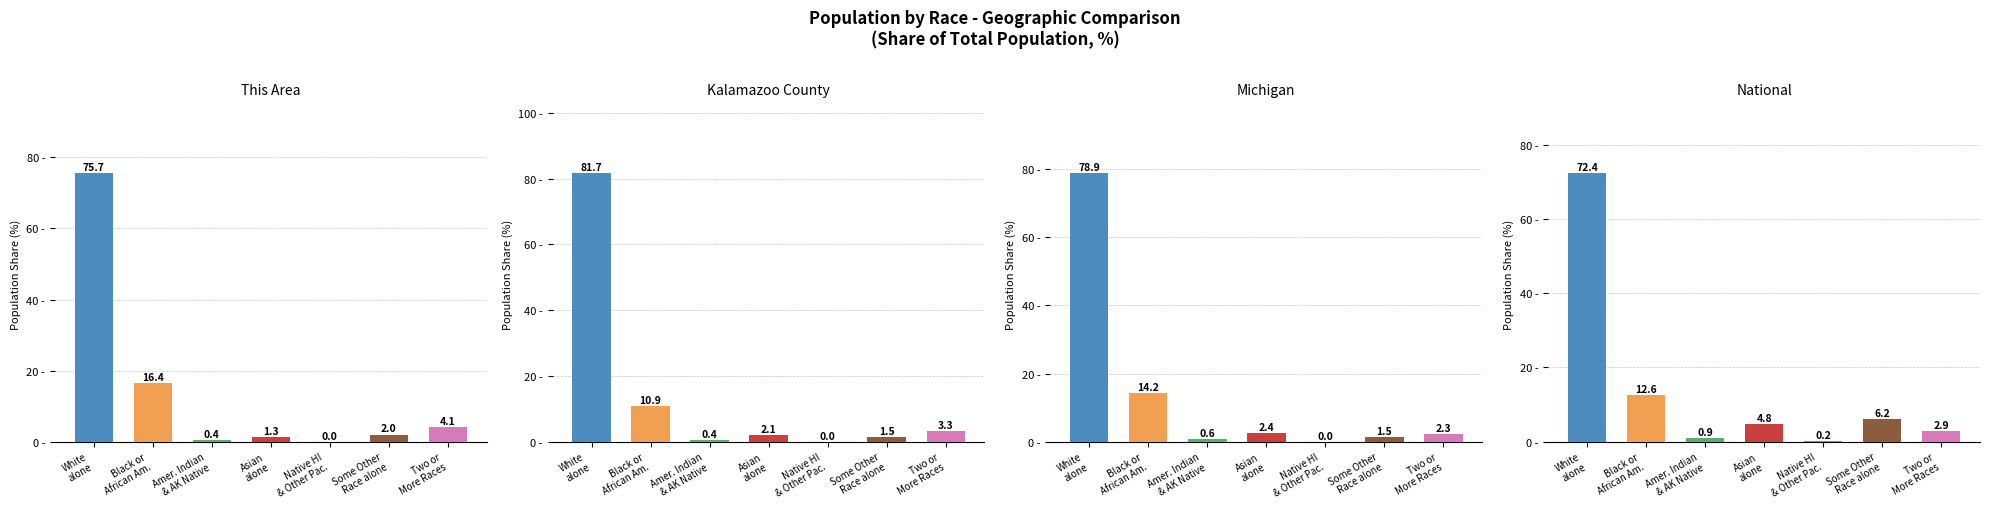

Which series has the largest range (max minus min)?

Kalamazoo County